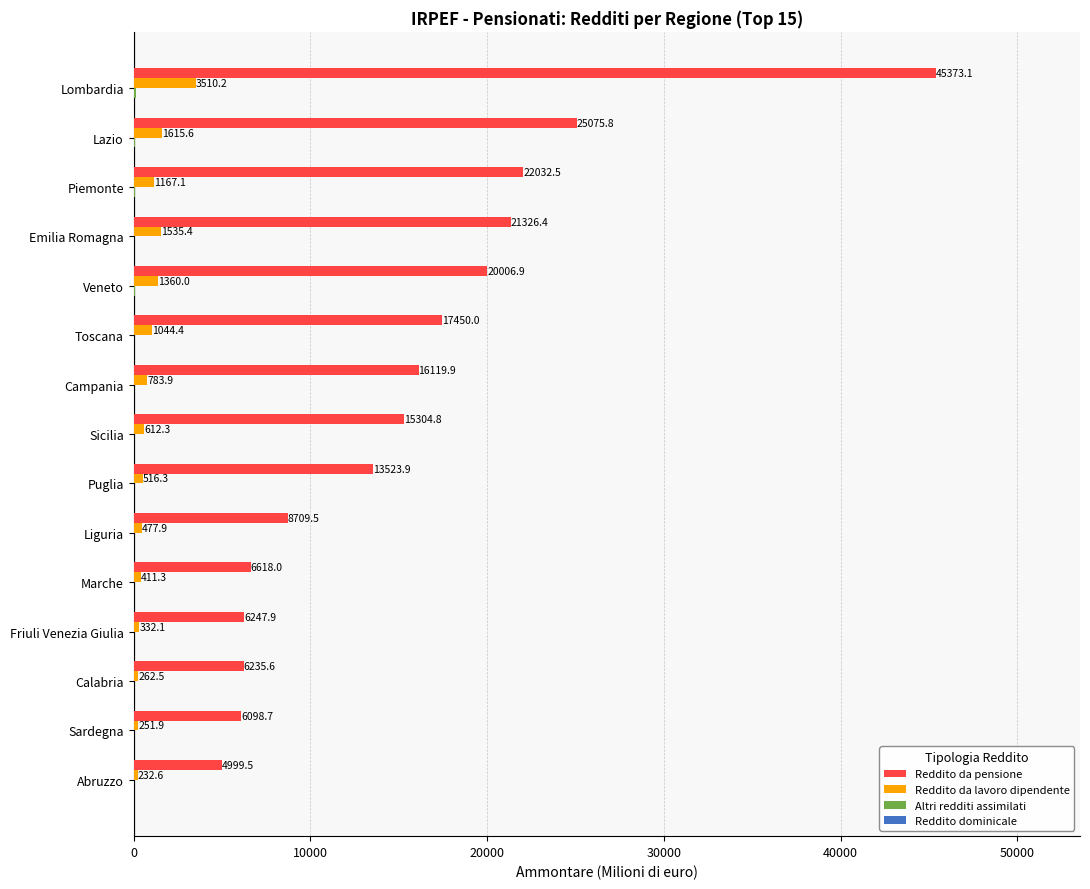

True or false: Reddito da pensione has a value of 15304.8 at Sicilia.

True